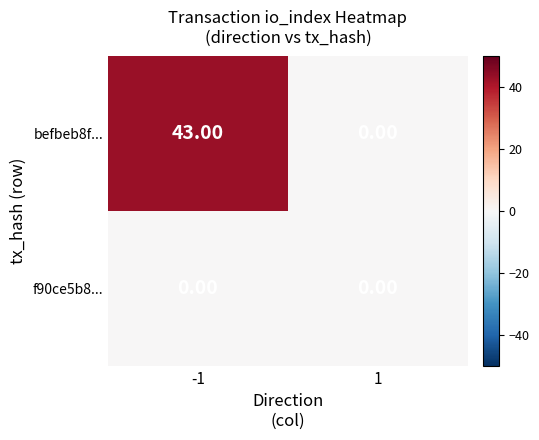

What is the average value of the befbeb8f... series?

22